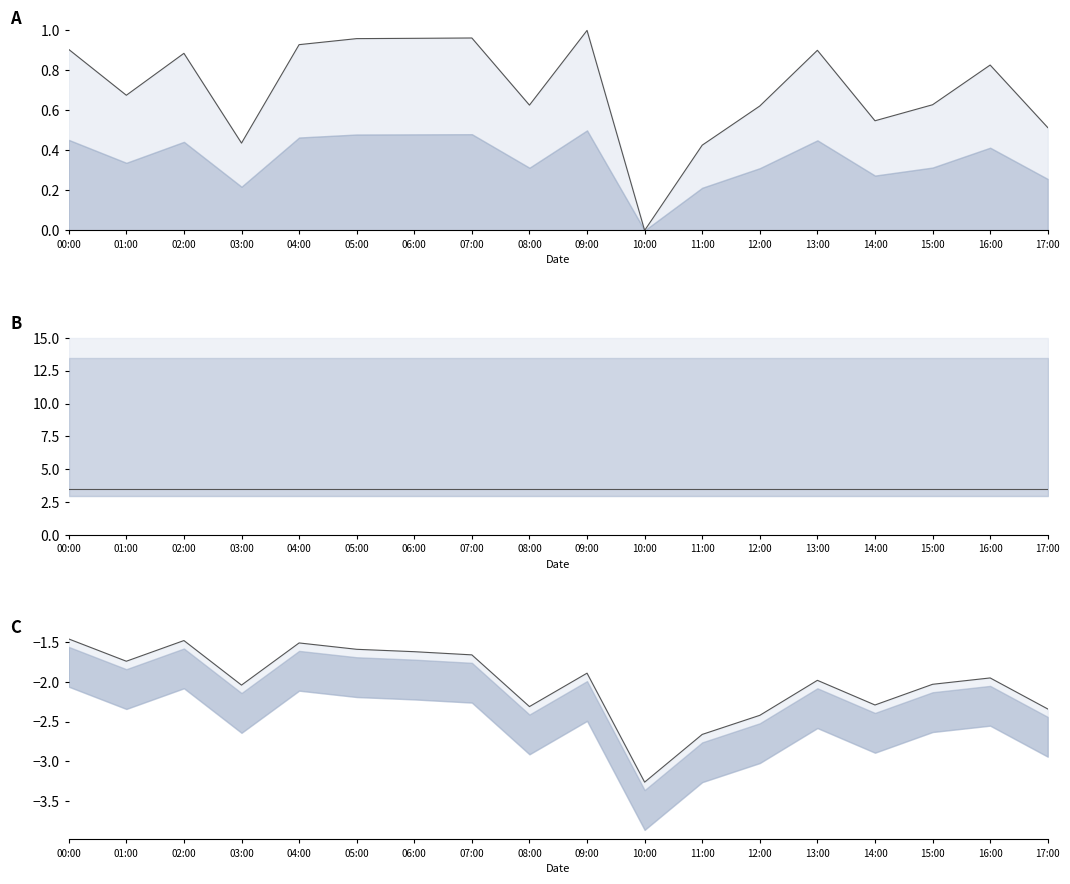

True or false: temperature and pressure cross at least once.

False